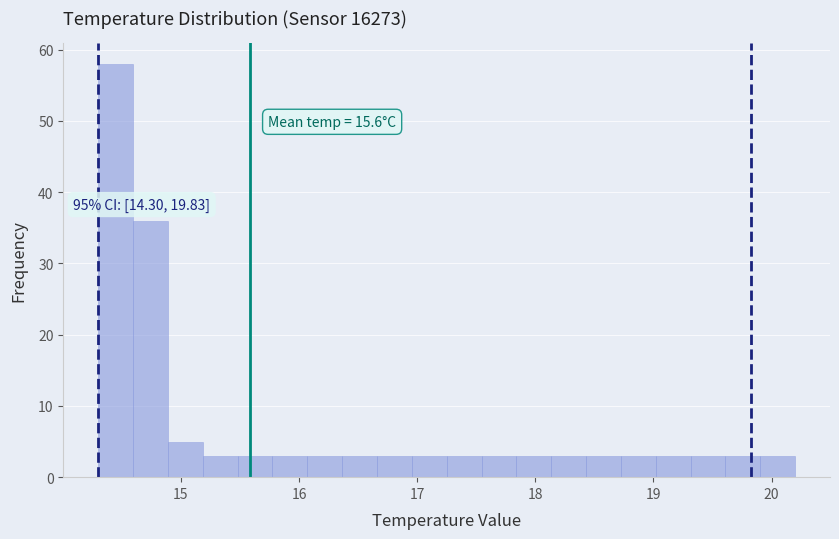

Around what value on the x-axis is the tallest bar? Give the approximate position of its centre, as read against the axis.

14.4